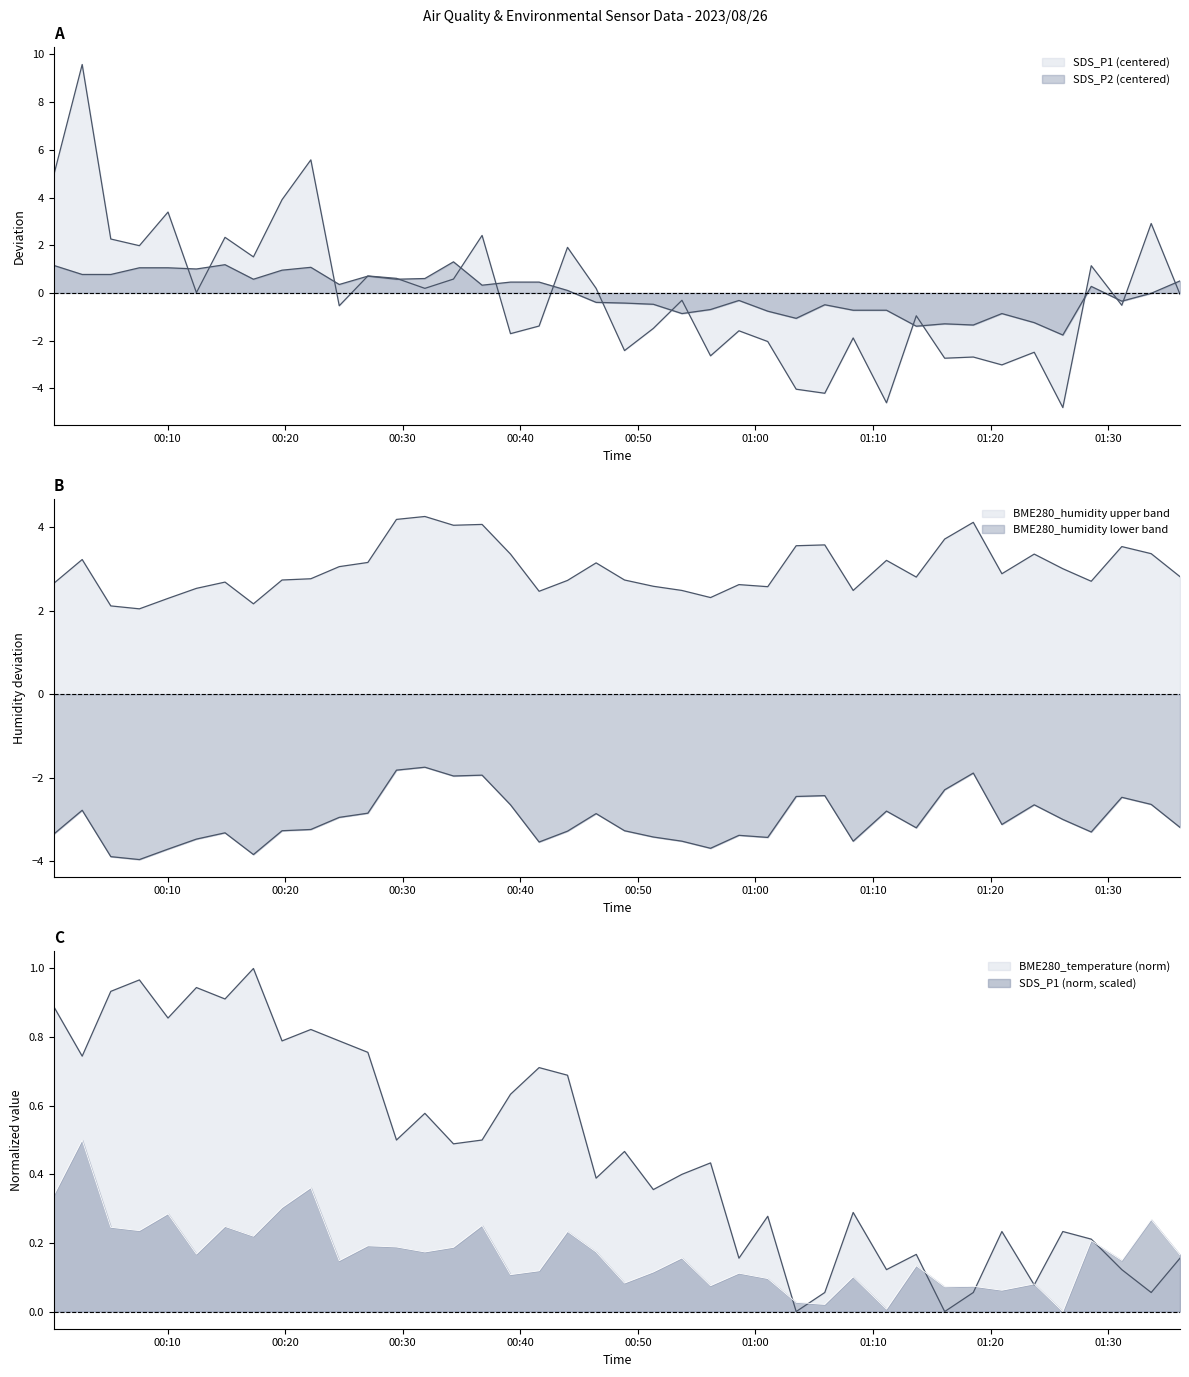

The BME280_humidity series shows 1.7 at 2023/08/26 00:02:44. True or false?

False